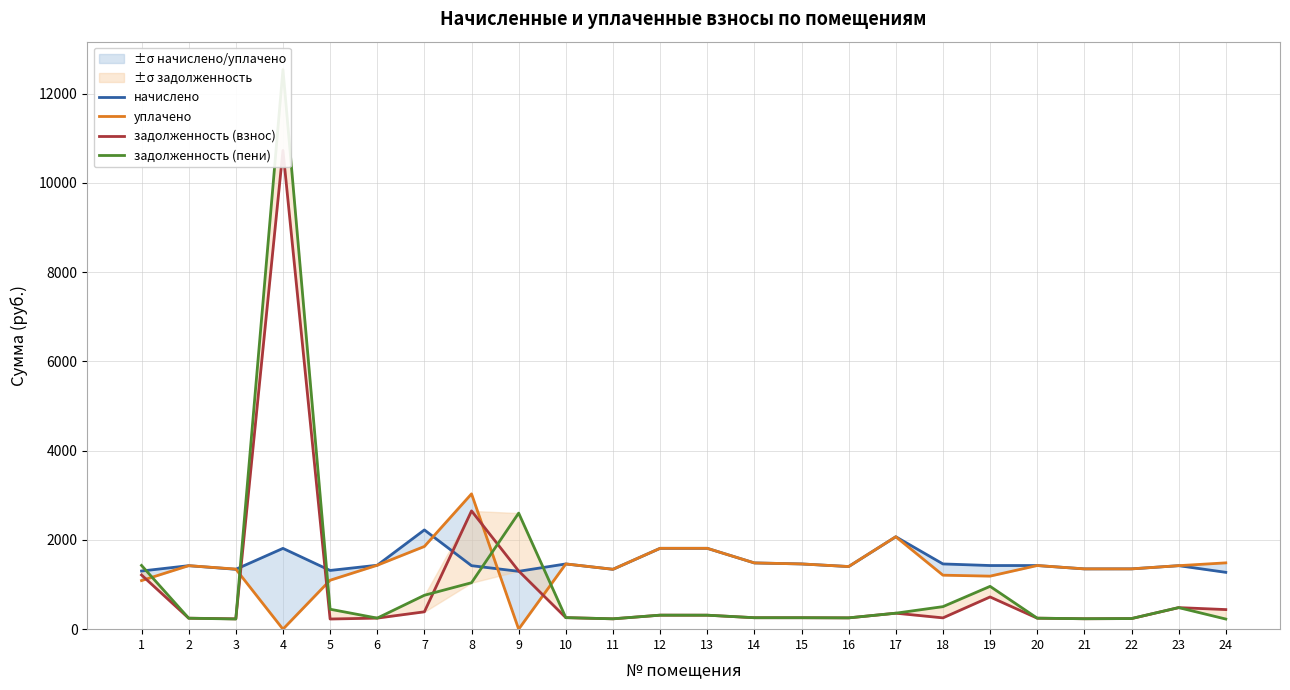

Is the value of уплачено at 7 greater than the value of задолженность (взнос) at 19?

Yes